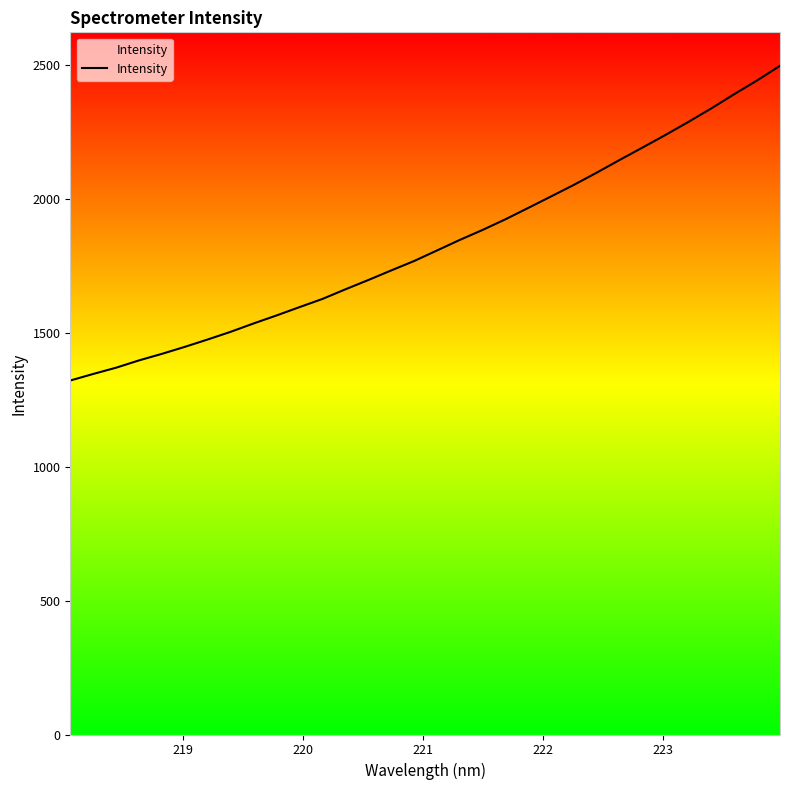

What is the smallest value displayed?

1320.9